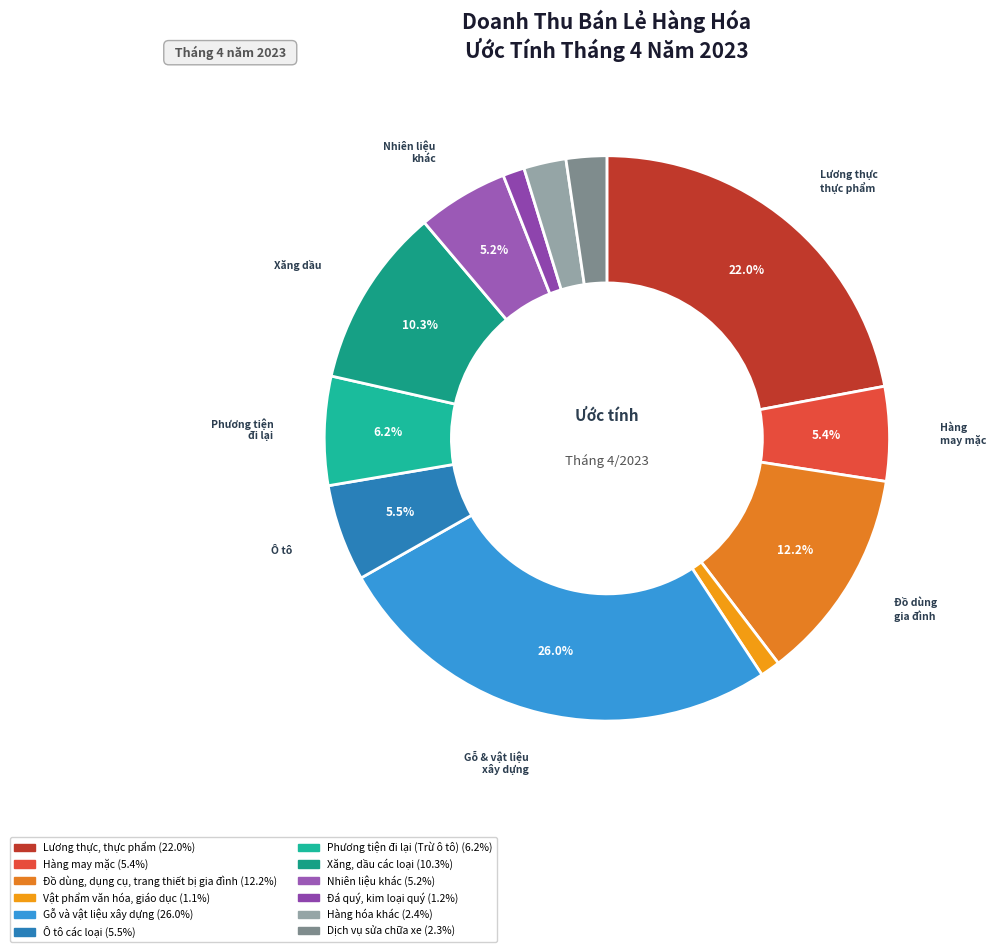

How many slices are in this pie chart?

12